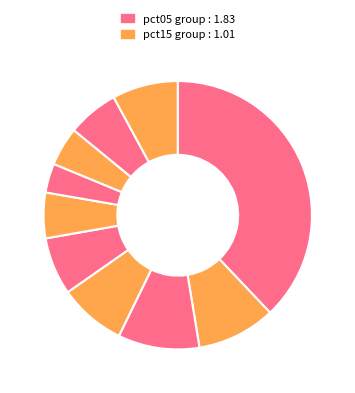

How many slices are in this pie chart?

10